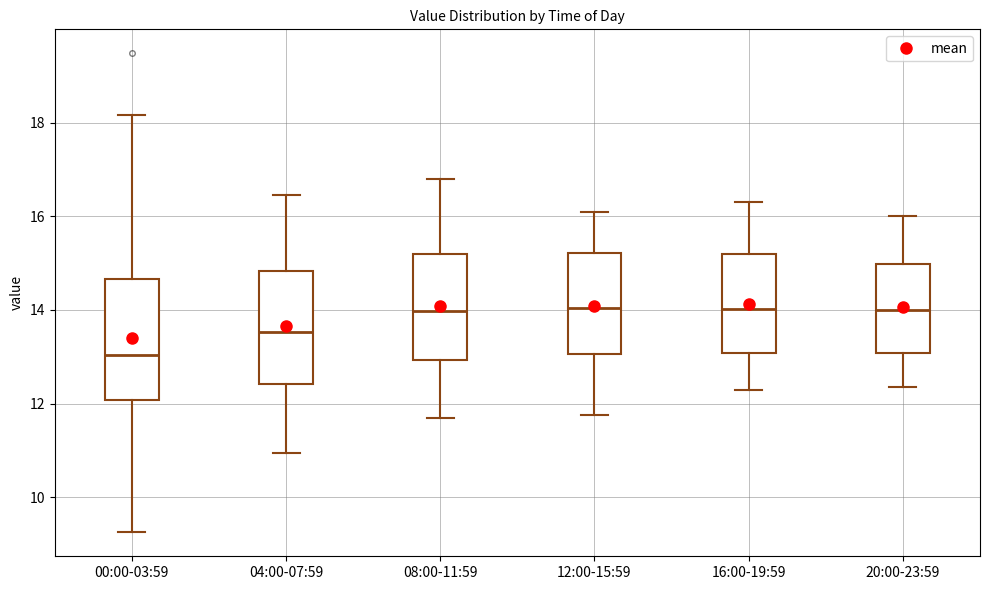

Which box has the lowest median line?

00:00-03:59